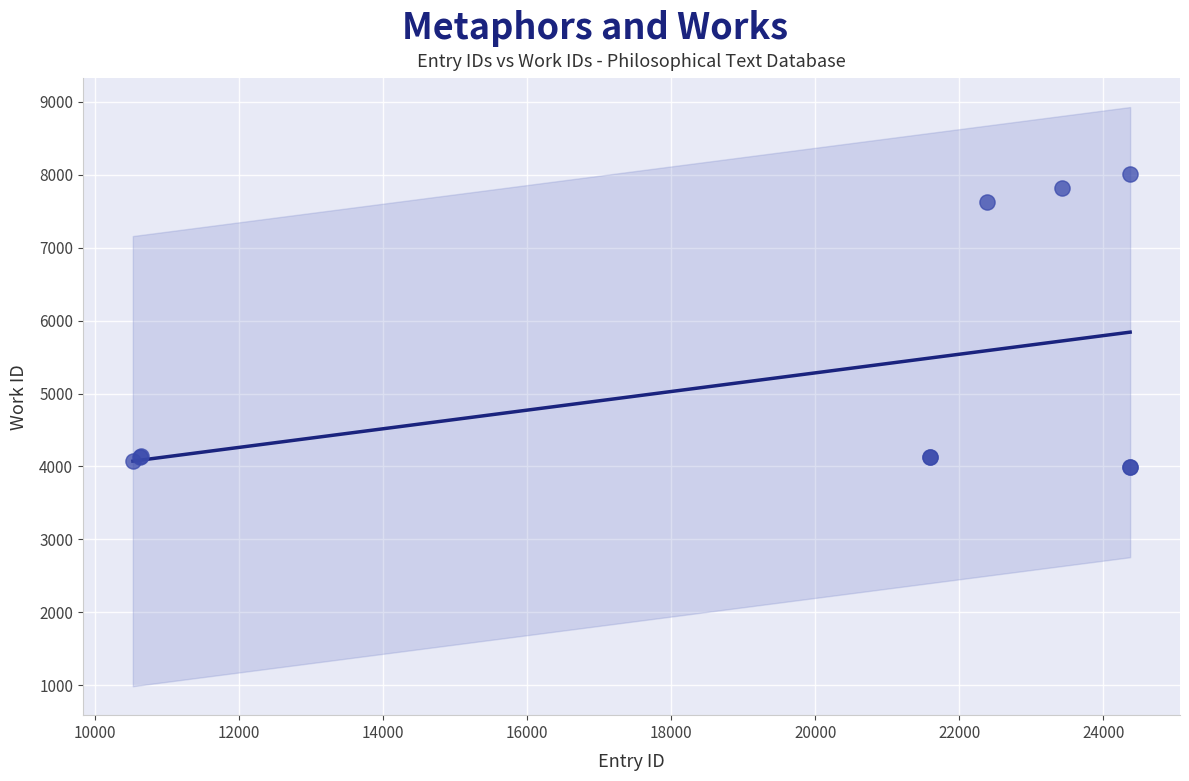

What Y value in the scatter plot is closest to 5999?

7626